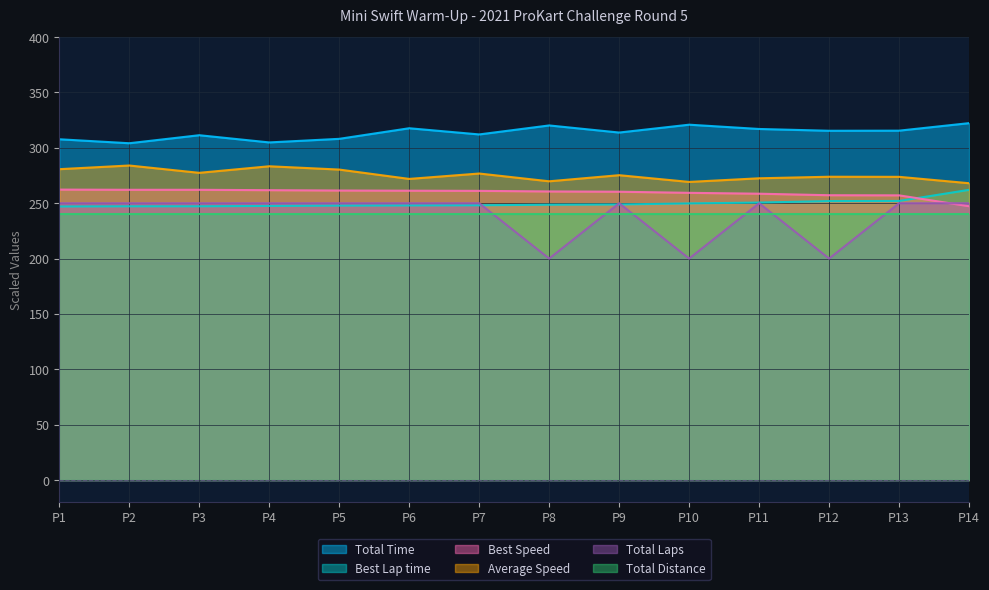

How many values in the Best Lap time series exceed 248?

8